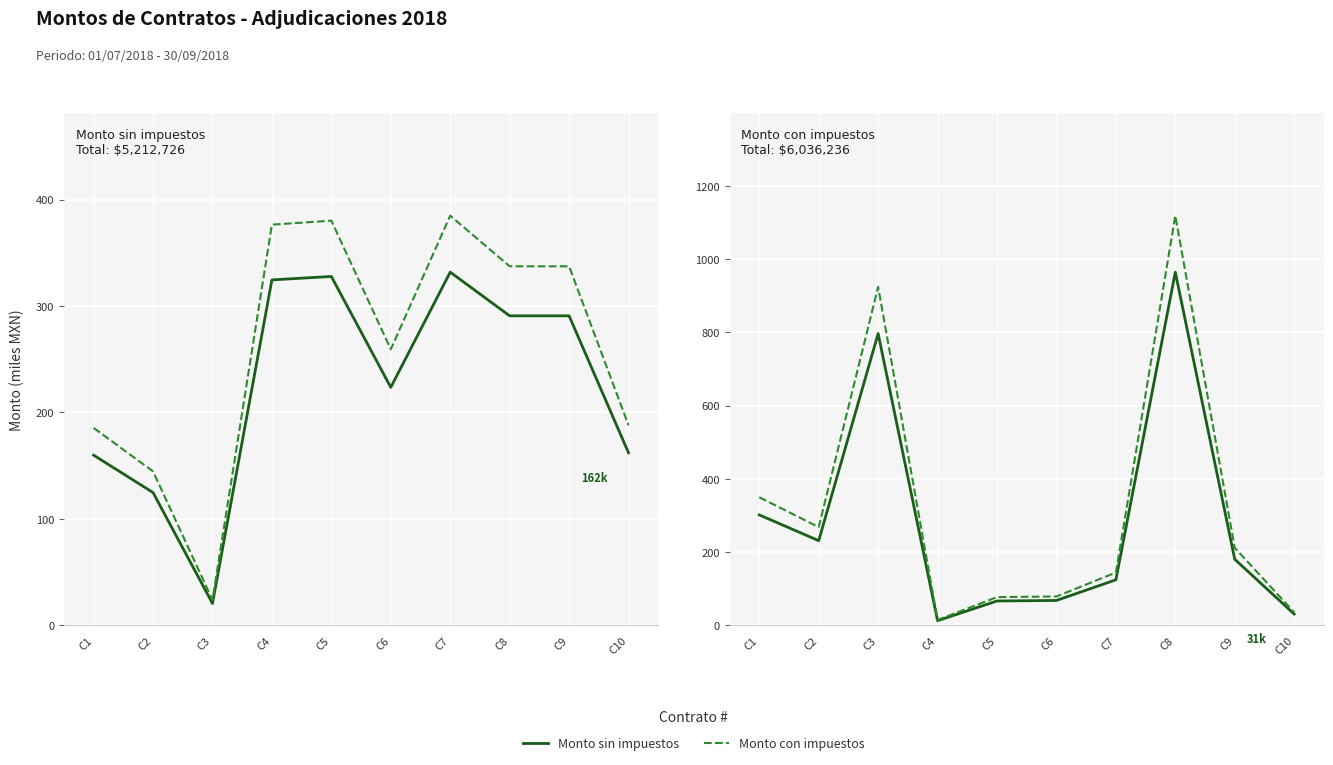

How many data points does each series have?

10